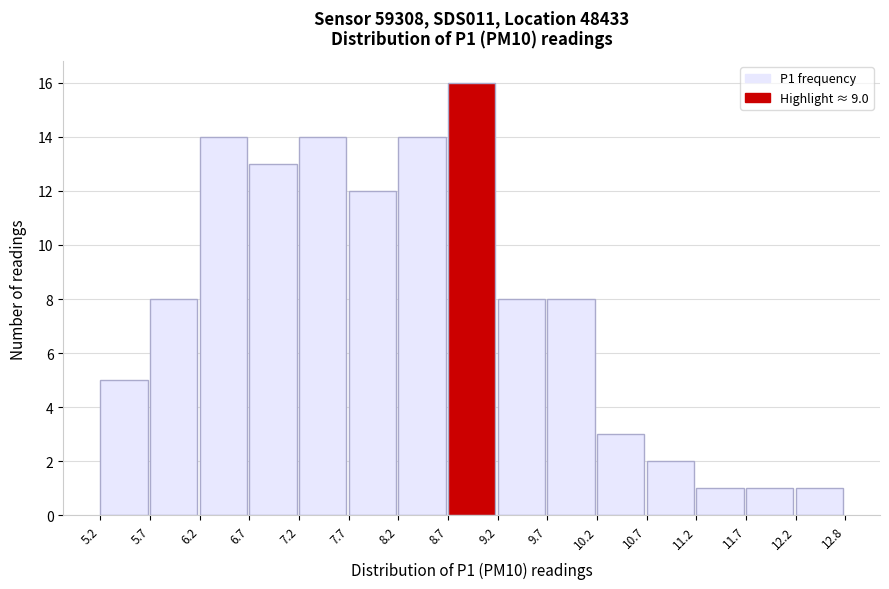

Reading left to right, list every bar in this chart as the range it spans on the x-axis followed by its height. The values are not printed on the chart, so give them approximately, as read against the axis.

5.2 to 5.7: 5
5.7 to 6.2: 8
6.2 to 6.7: 14
6.7 to 7.2: 13
7.2 to 7.7: 14
7.7 to 8.2: 12
8.2 to 8.7: 14
8.7 to 9.2: 16
9.2 to 9.7: 8
9.7 to 10.2: 8
10.2 to 10.7: 3
10.7 to 11.2: 2
11.2 to 11.7: 1
11.7 to 12.2: 1
12.2 to 12.8: 1